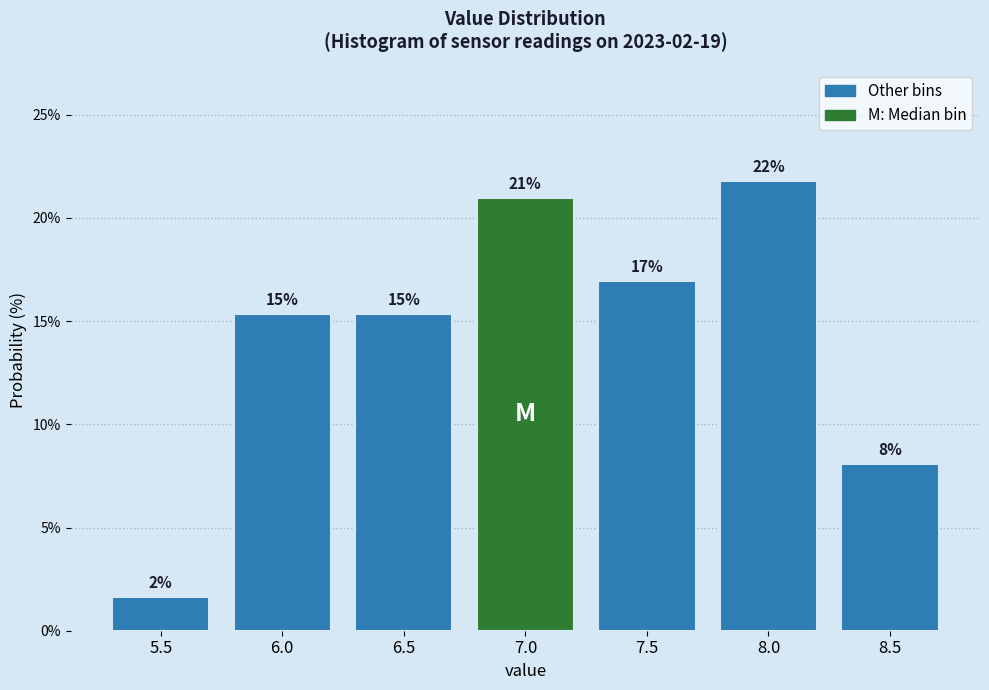

Are the bars horizontal?

No